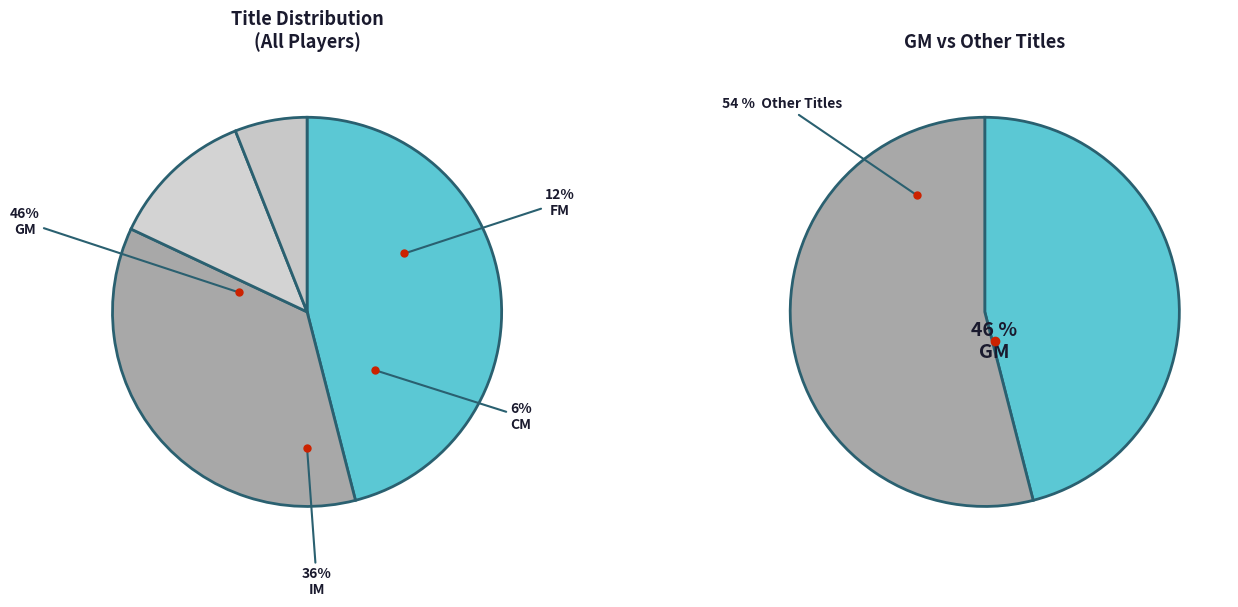

Between FM and CM, which is larger?

FM